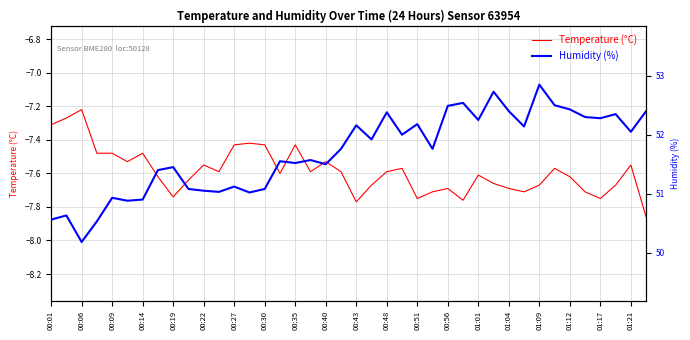

How many interior local valleys does the Temperature (°C) series have?

10